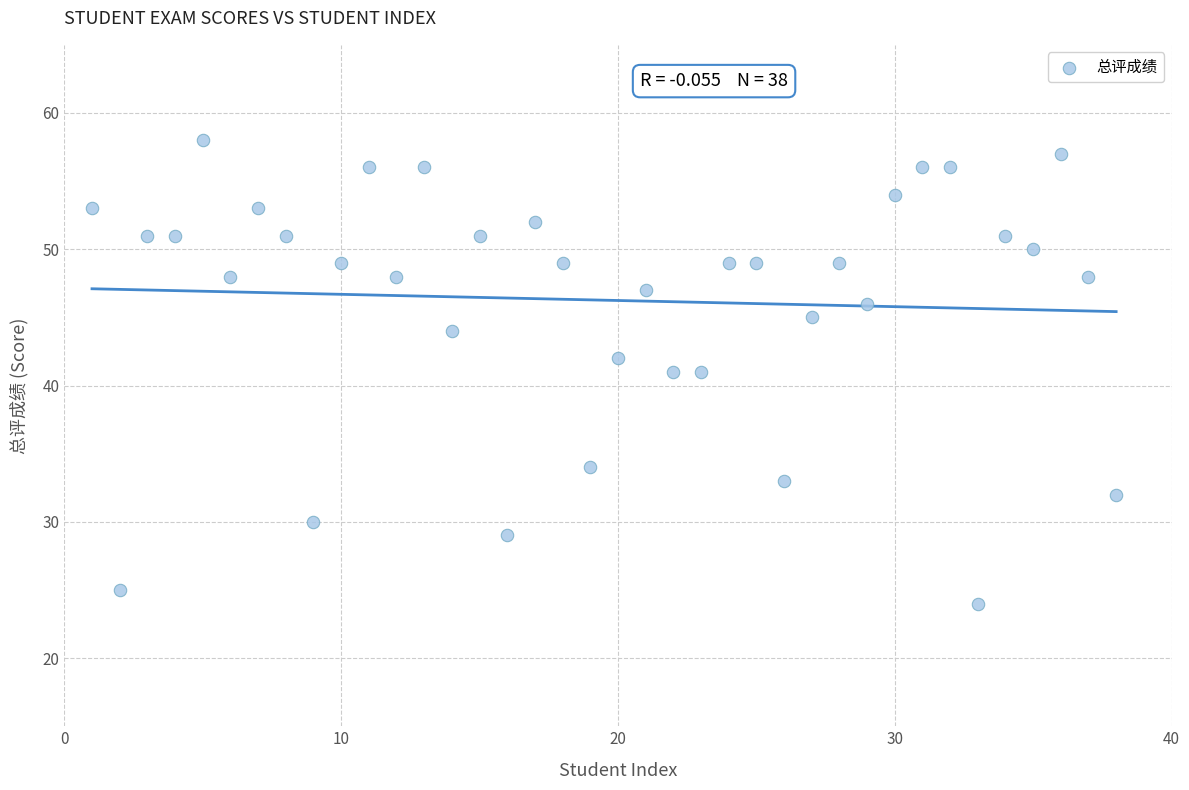

What is the range of Y values (max minus min)?

34